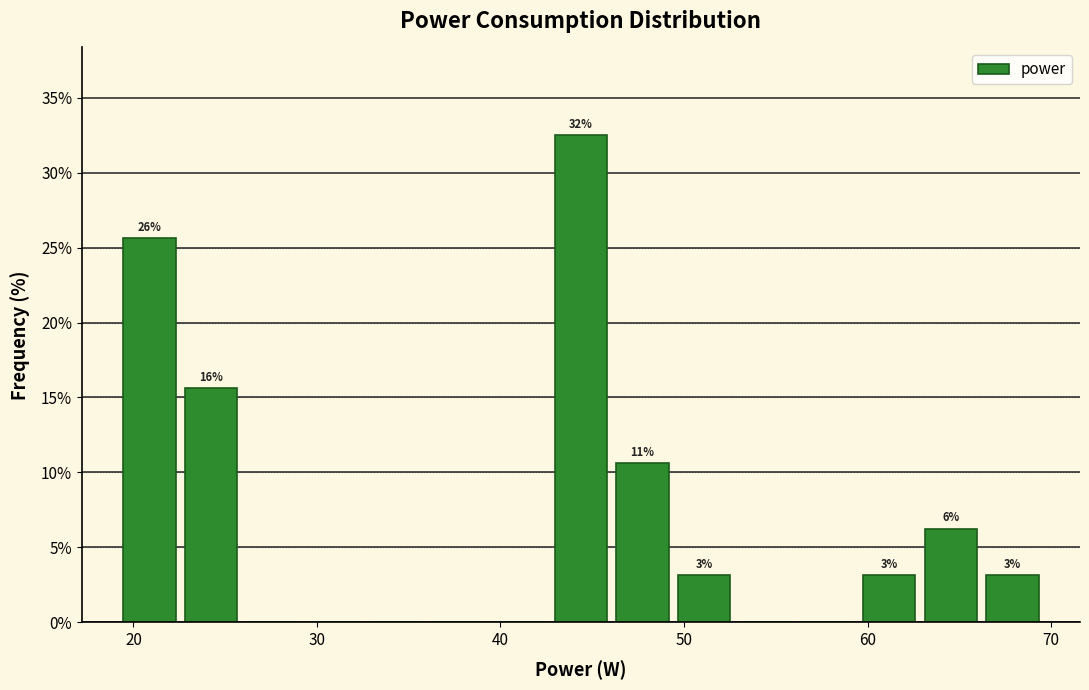

Read against the x-axis, roughly where is the centre of the tallest bar?

44